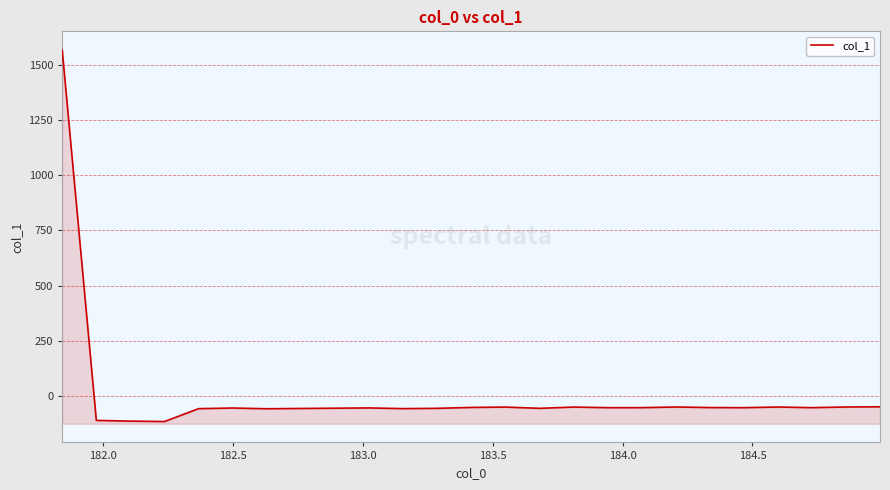

What is the value of the 1st point from the left?

1567.7